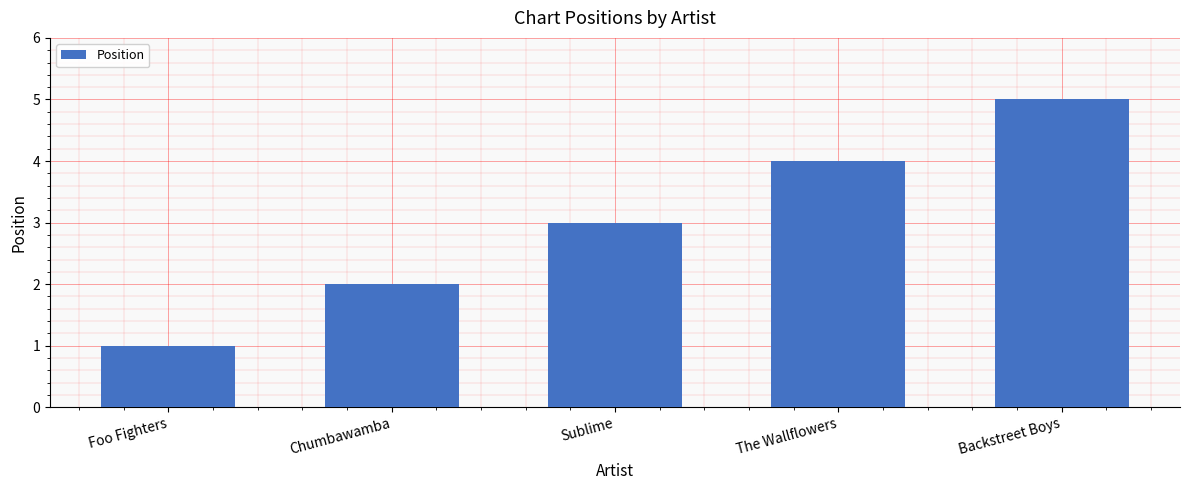

What position from the left is The Wallflowers?

4